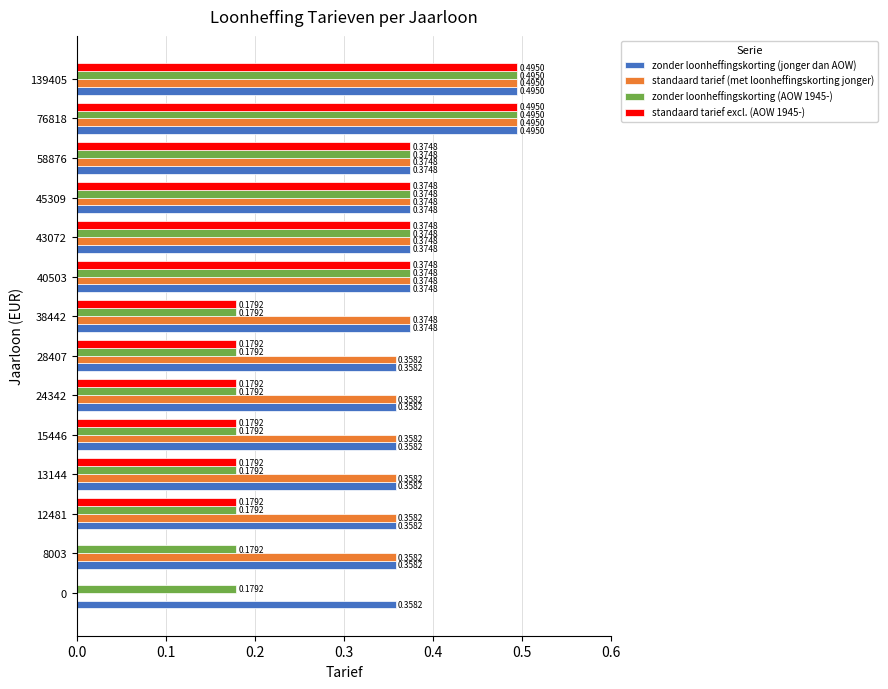

What is the total value across all series at 40503?

1.5